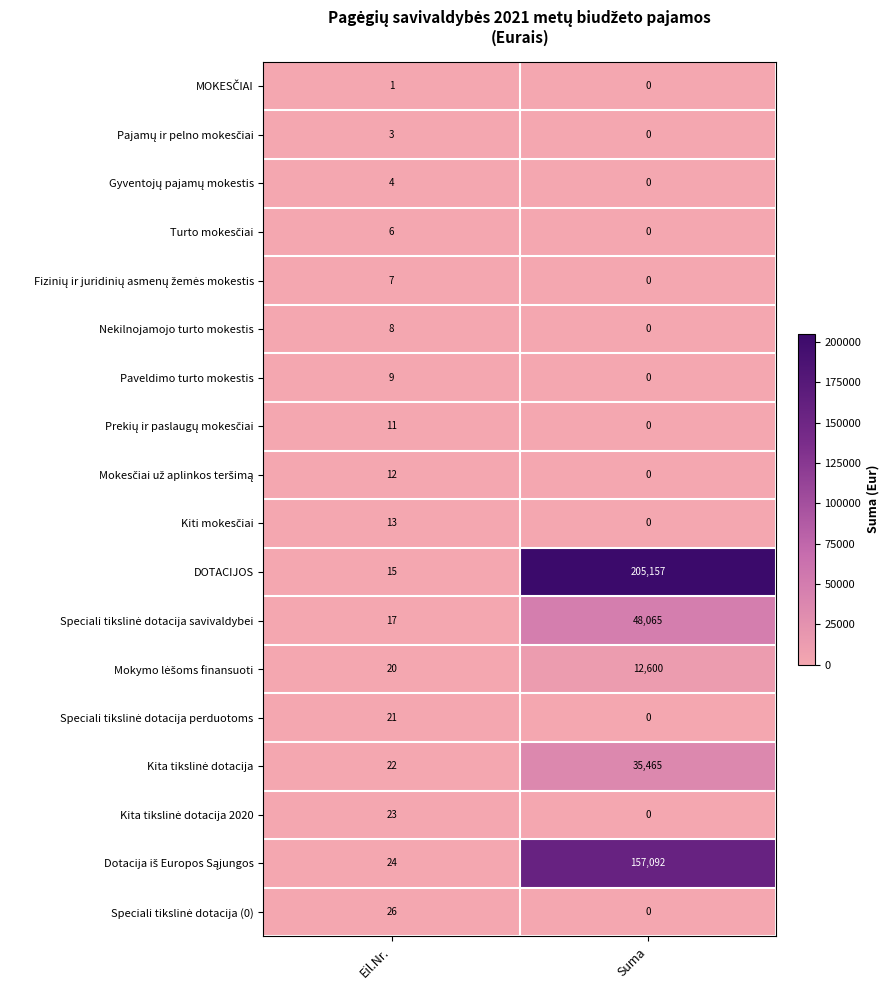

What is the approximate value of Paveldimo turto mokestis at Eil.Nr.?

9